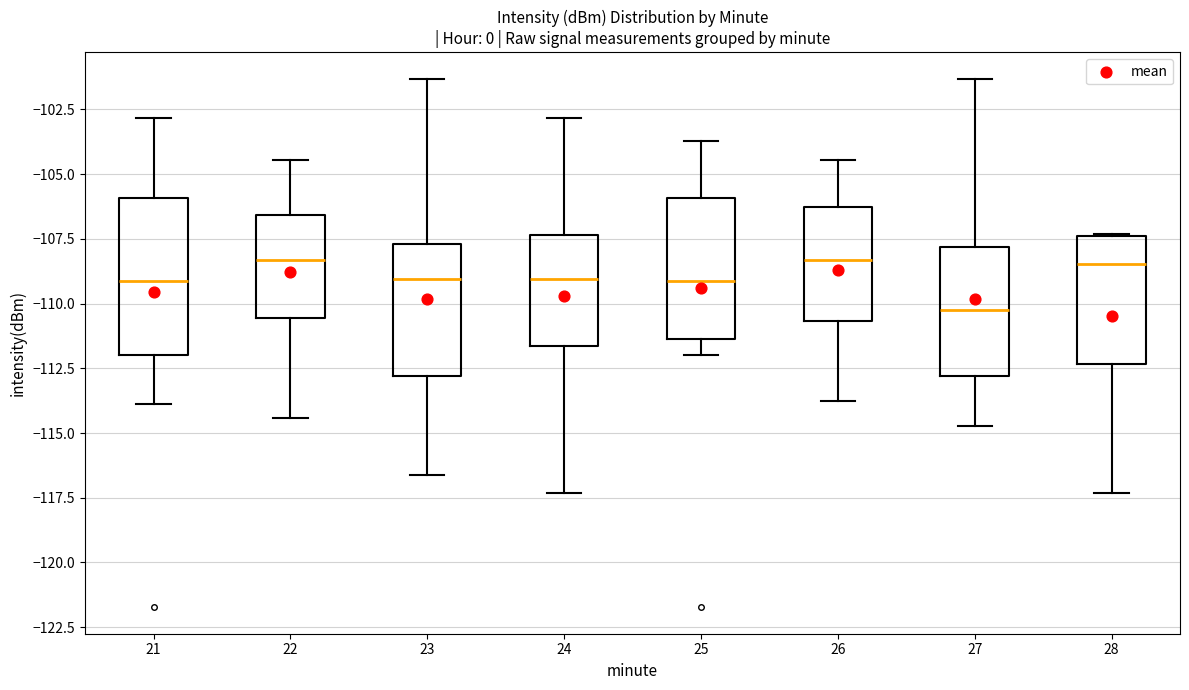

Where is the upper edge of the box at x = 26 on the y-axis? The values are not printed on the chart, so give them approximately, as read against the axis.

-106.5